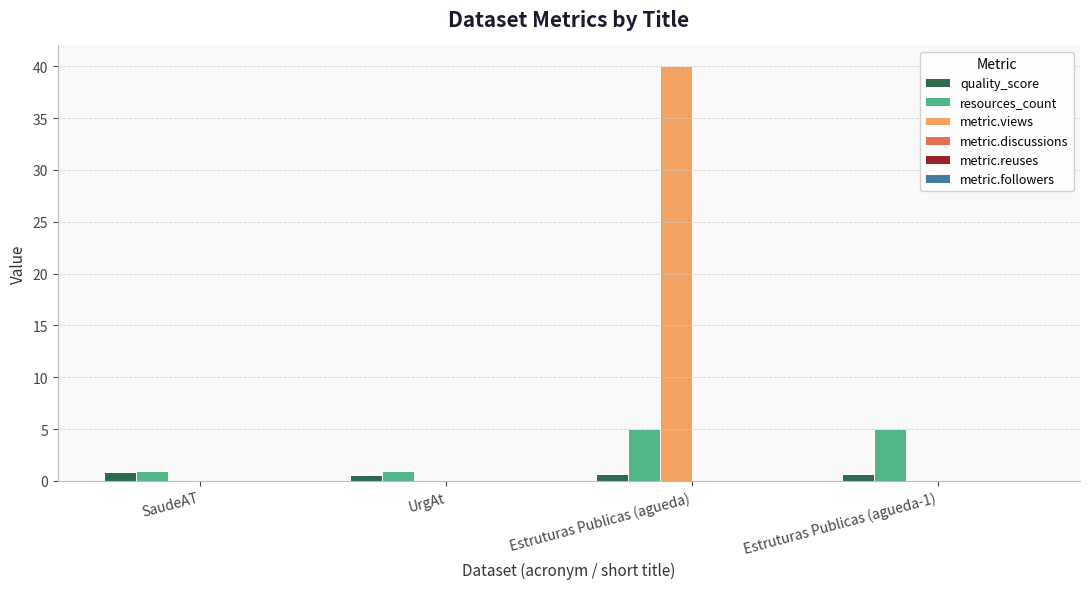

Which category has the highest value in the metric.views series?

Estruturas Publicas (agueda)